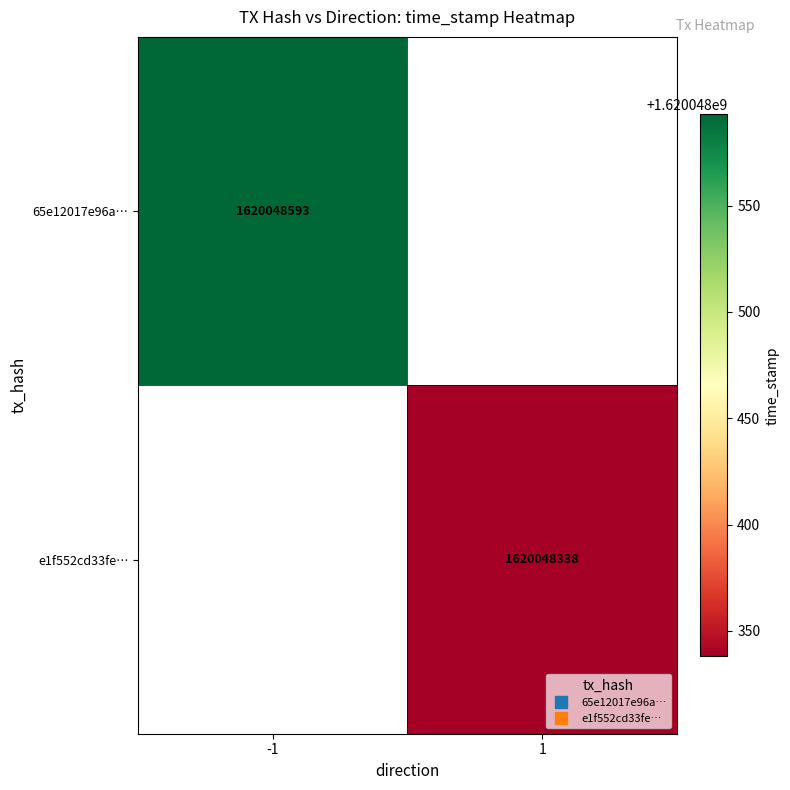

Which has a higher value, time_stamp or direction?

time_stamp